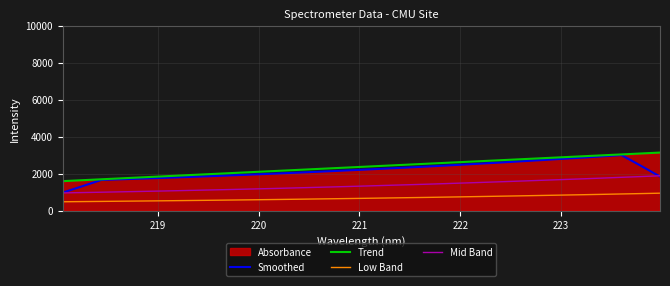

True or false: Smoothed and Low Band cross at least once.

False